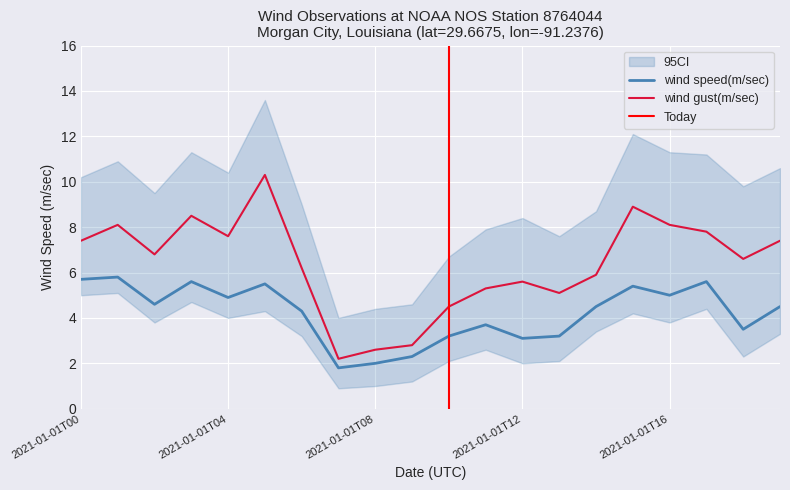

Rank the series by their maximum value, from highest to lowest.

wind gust(m/sec), wind speed(m/sec)